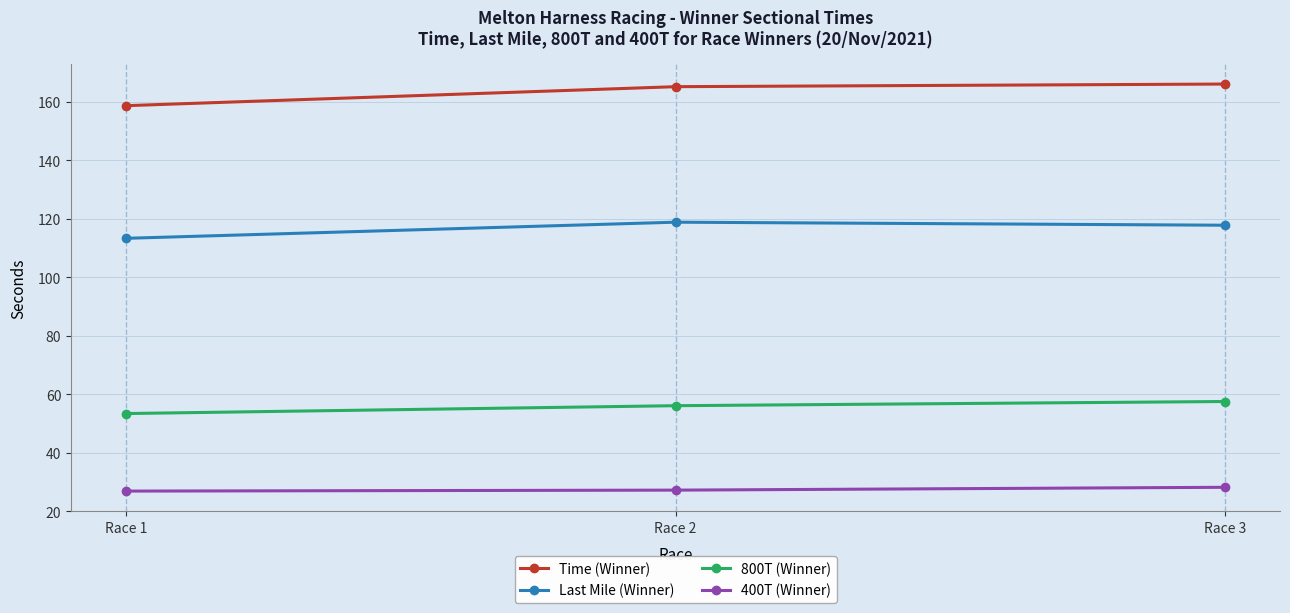

Is it true that 800T (Winner) equals 90.7 at Race 2?

False